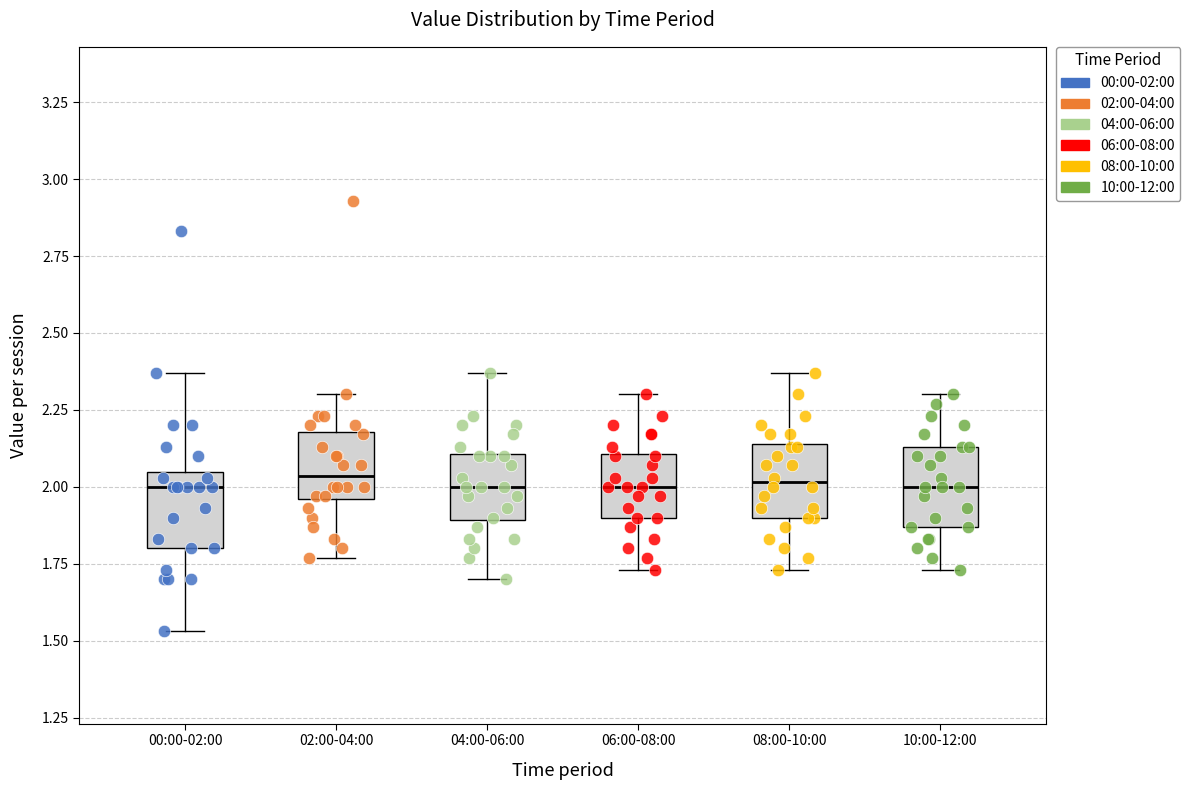

Where is the lower edge of the box for 04:00-06:00 on the y-axis? The values are not printed on the chart, so give them approximately, as read against the axis.

1.90